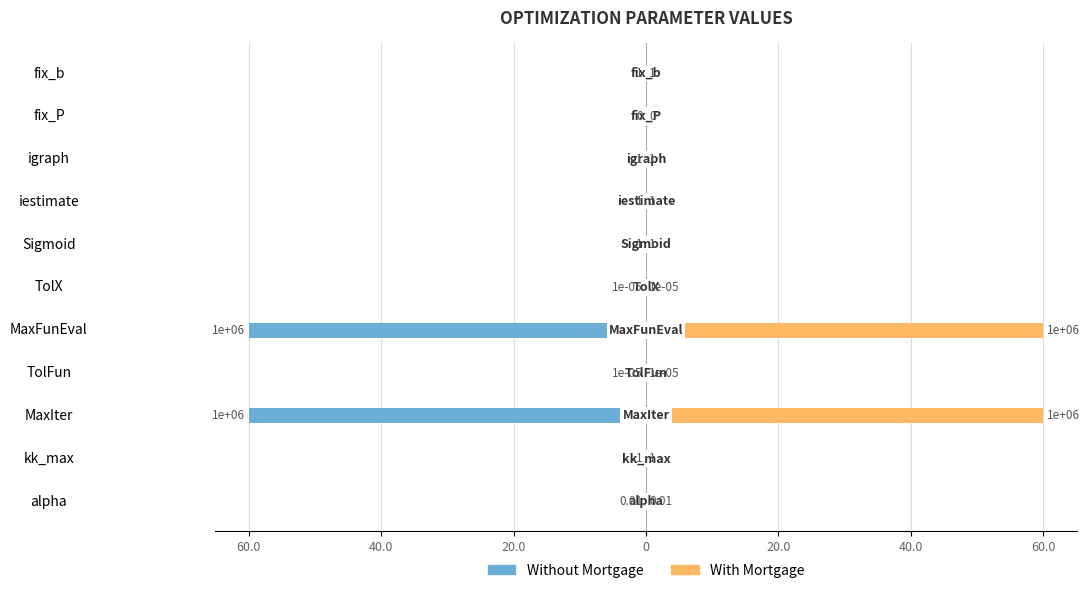

What is the difference between the maximum and minimum values in the With Mortgage series?

60.0